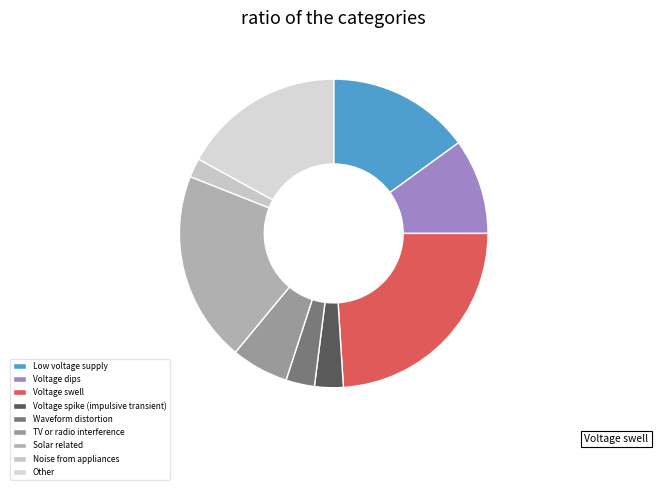

To the nearest percent, what portion does Waveform distortion represent?

3%